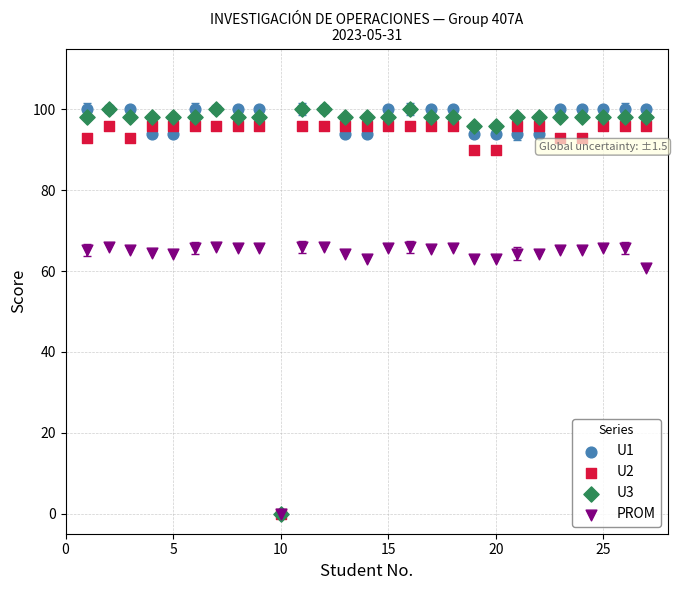

What are all the series names shown in the legend?

U1, U2, U3, PROM